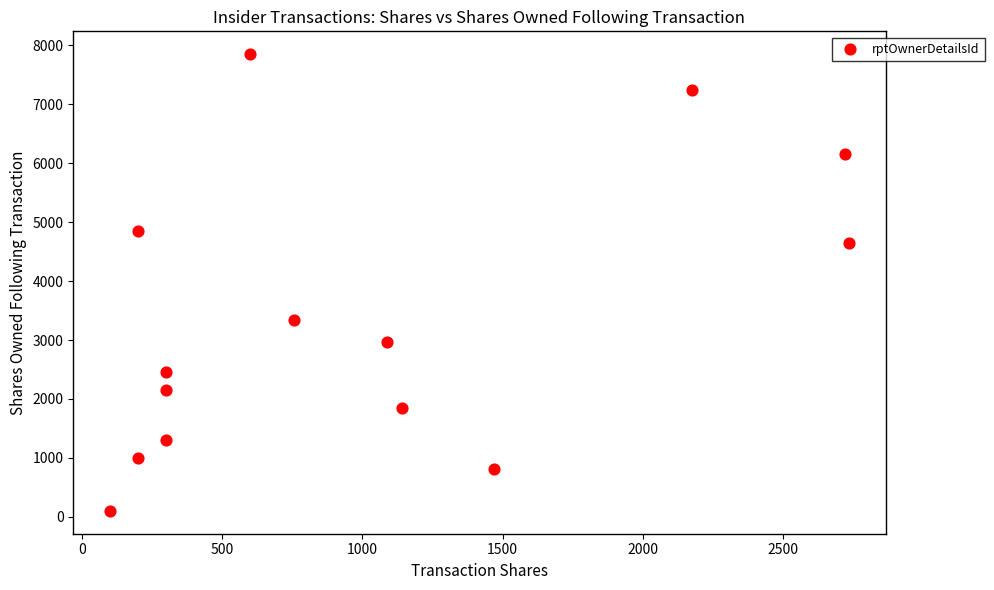

What is the range of Y values (max minus min)?

7752